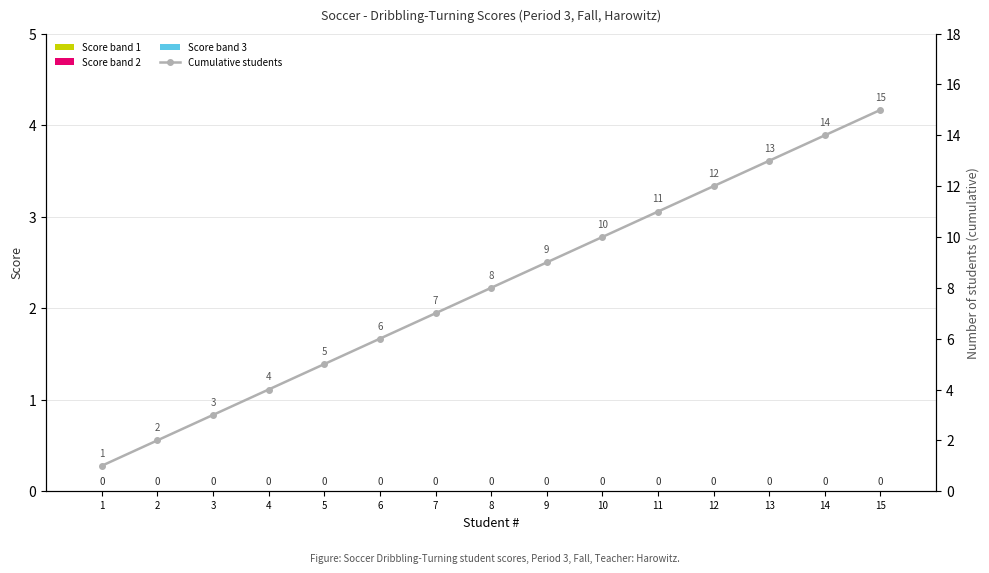

How many groups of bars are there?

15